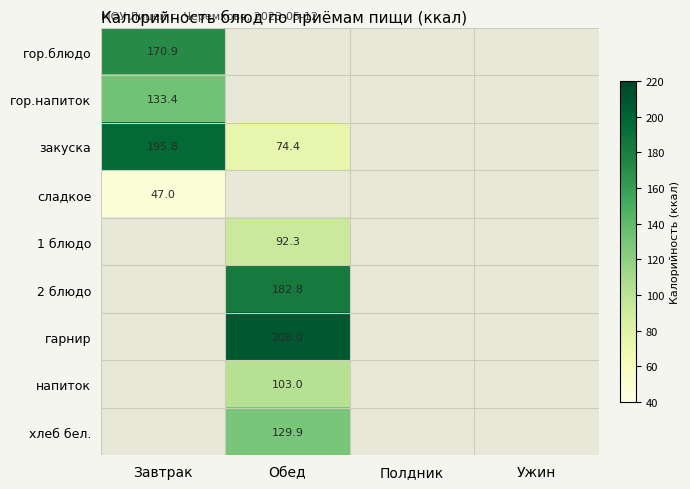

True or false: напиток has a value of 42.9 at Обед.

False